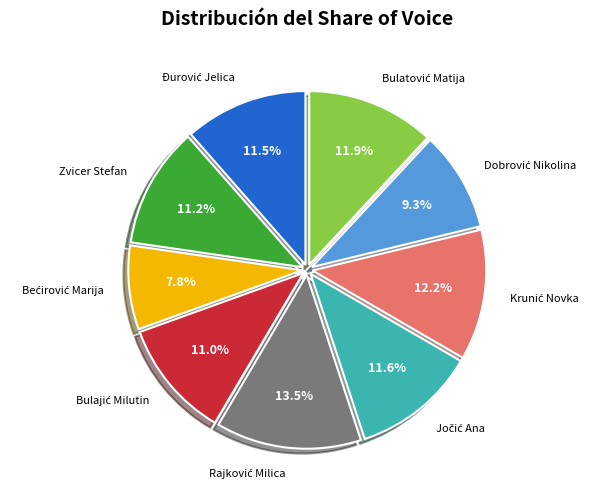

Is there any slice that represents more than half of the pie?

No